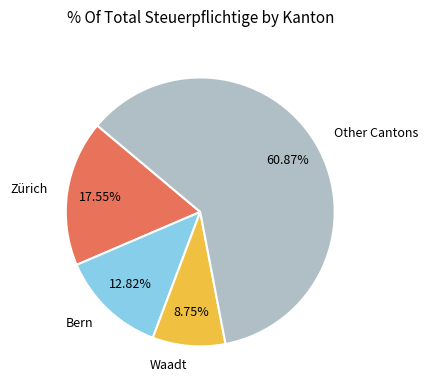

Count the number of slices in the pie.

4